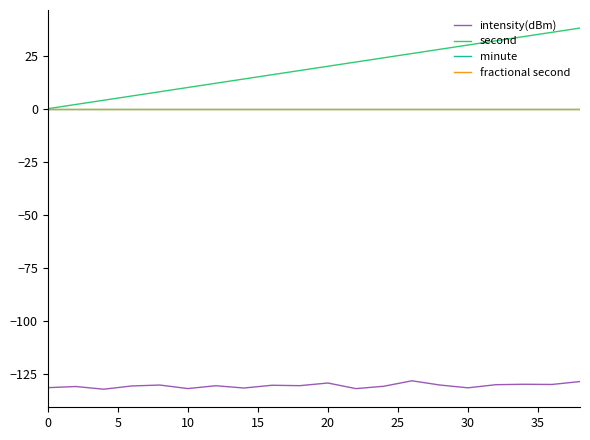

Is this an area chart (filled region under the line)?

No